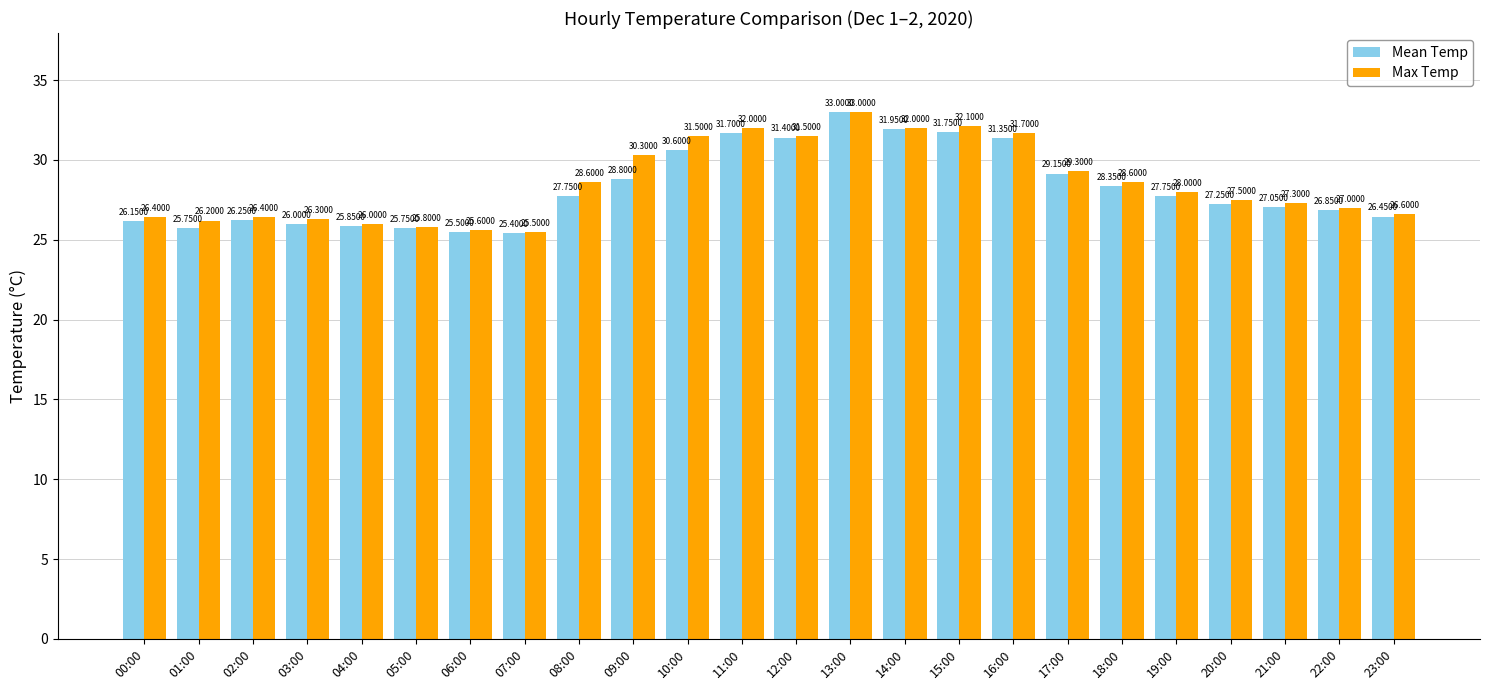

What is the label of the 14th bar from the right?

10:00